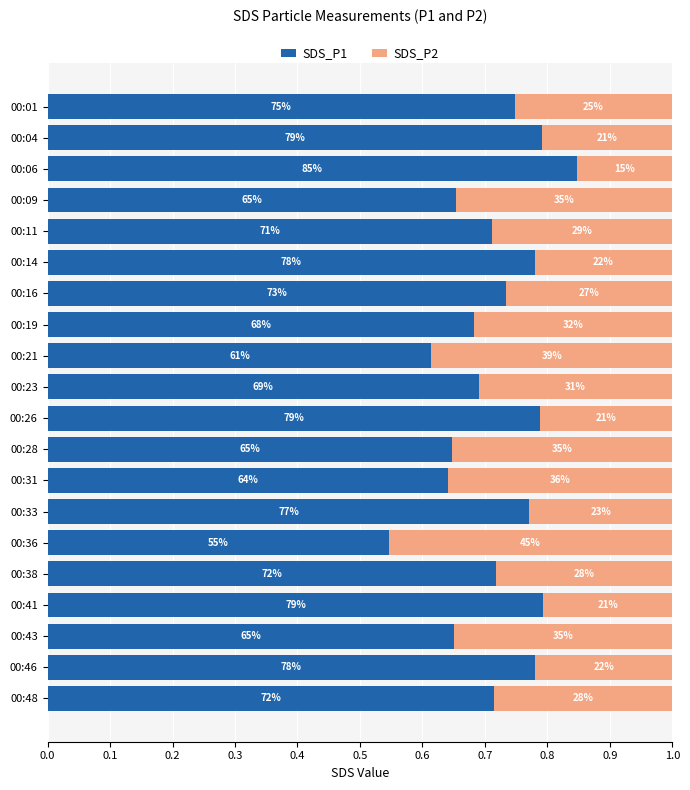

What are all the series names shown in the legend?

SDS_P1, SDS_P2